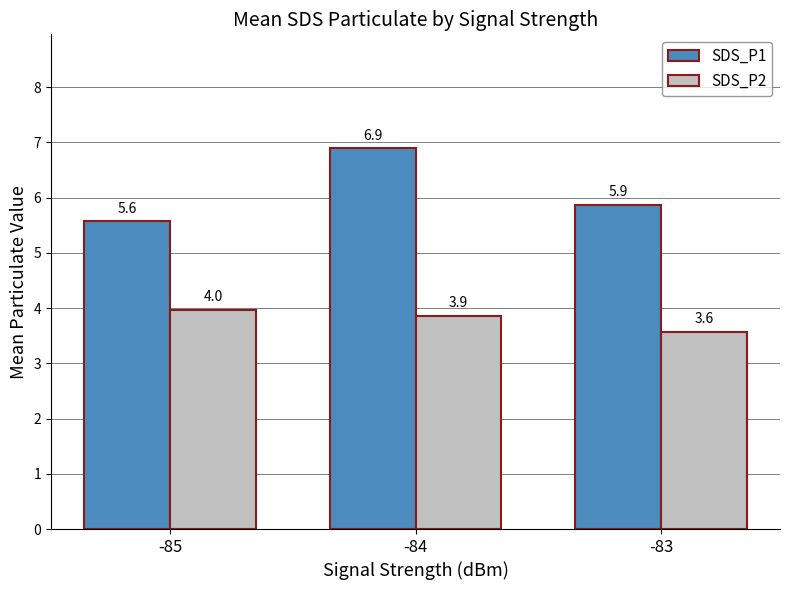

What is the lowest value of the SDS_P1 series?

5.6